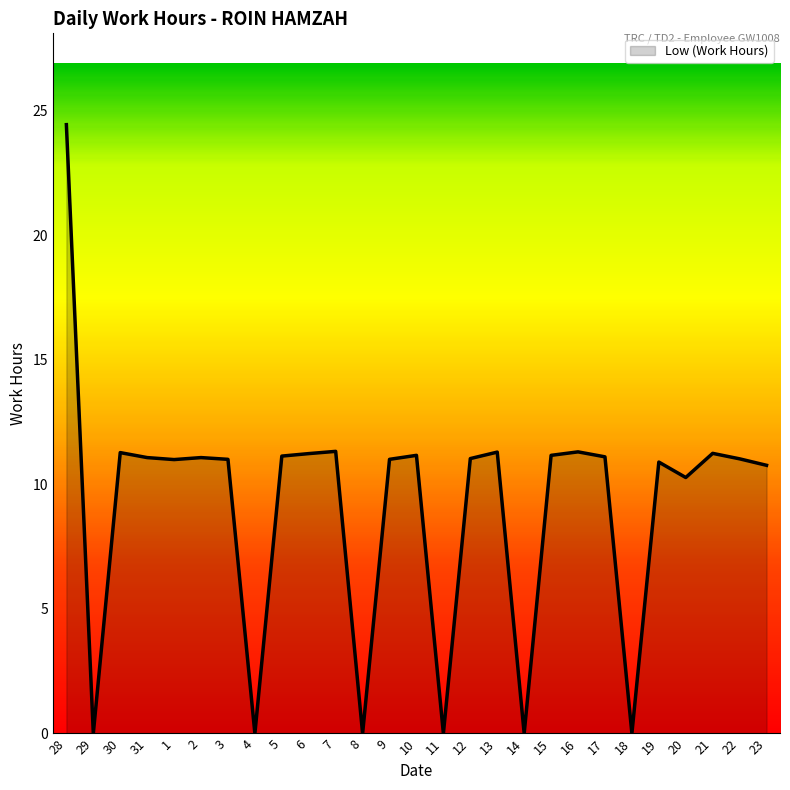

Count the number of categories in the chart.

27